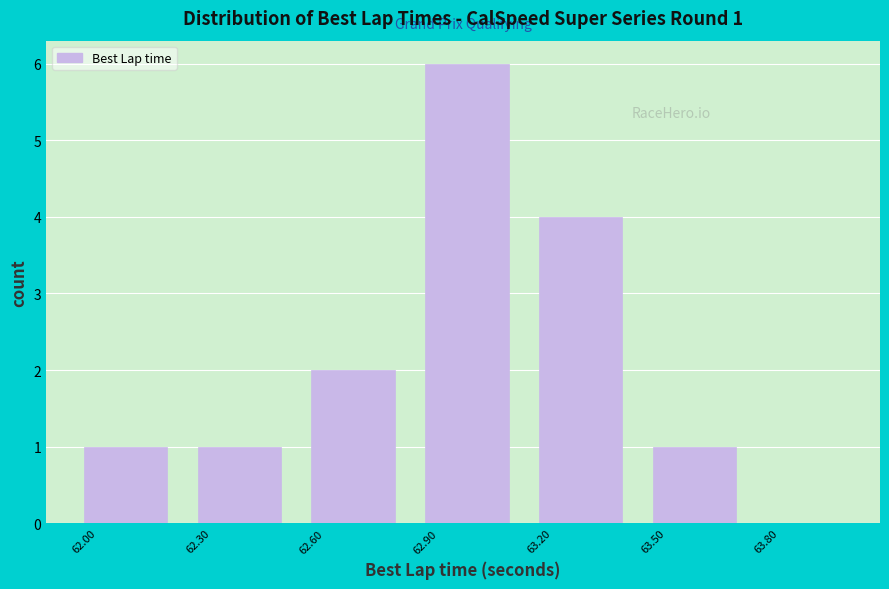

Which range on the x-axis has the tallest bar?

62.90 to 63.20